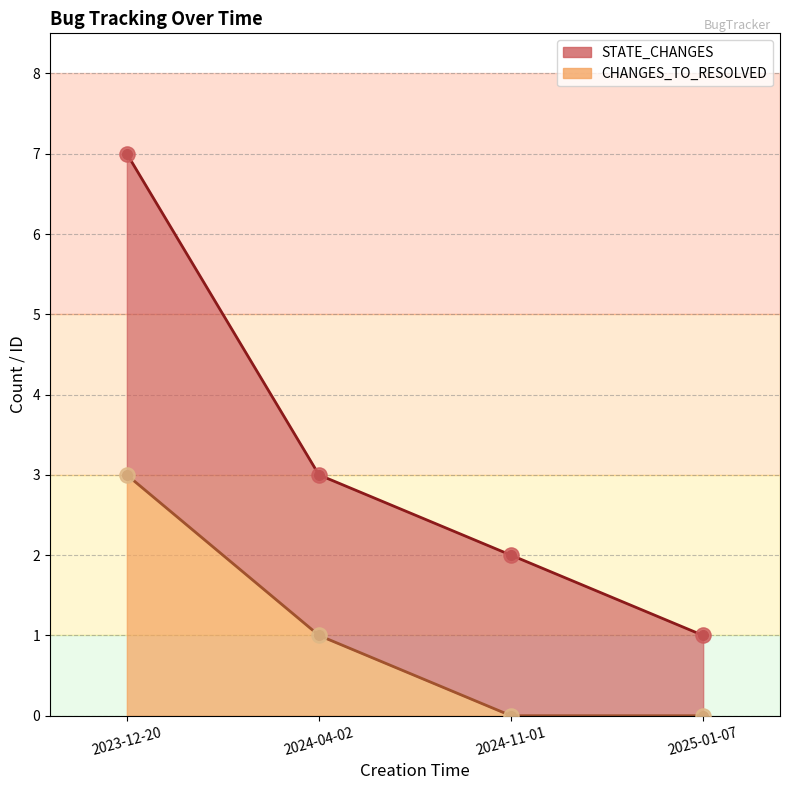

What are all the series names shown in the legend?

STATE_CHANGES (pts), CHANGES_TO_RESOLVED (pts)